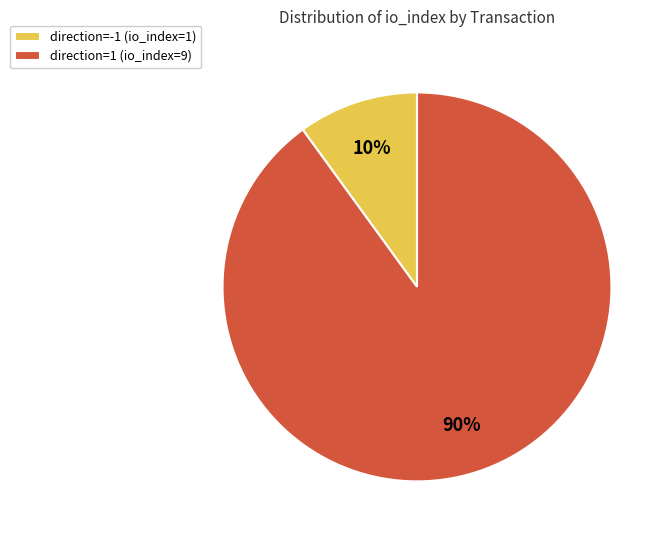

What is the largest slice in the pie chart?

direction=1 (io_index=9)